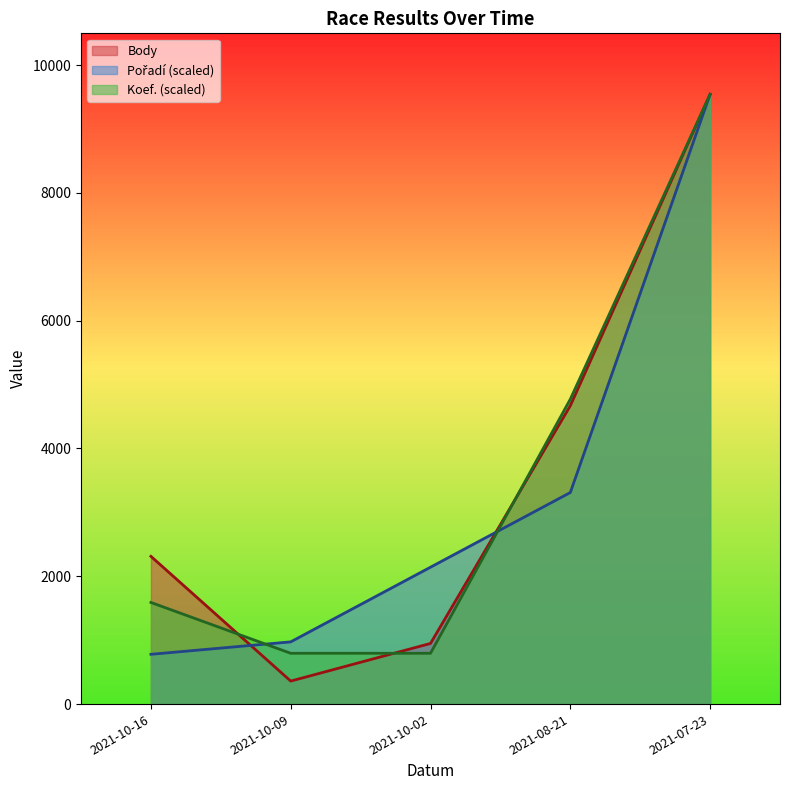

What is the value of the Koef. point at the 5th from the left?

9542.0